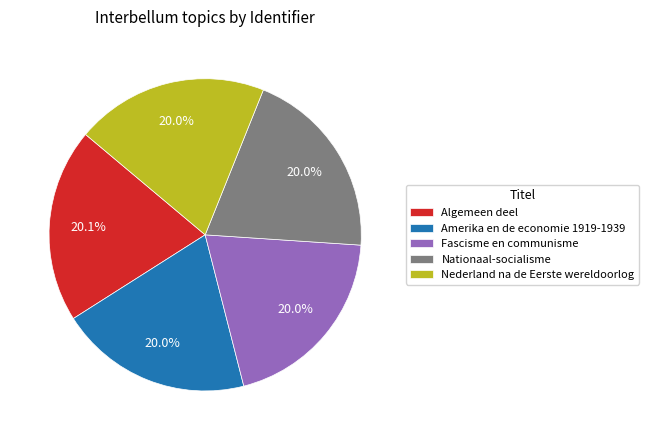

Combined, what portion of the pie is Nederland na de Eerste wereldoorlog and Algemeen deel?

40.1%